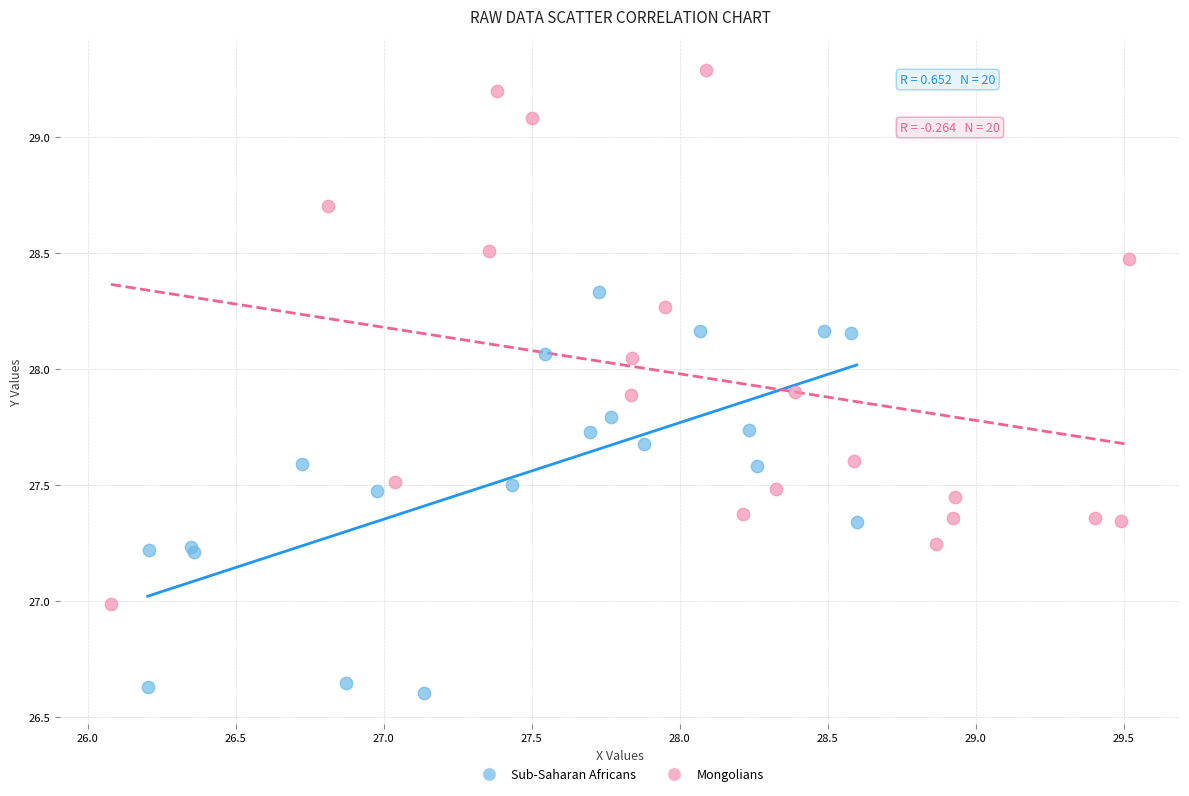

What are all the series names shown in the legend?

Sub-Saharan Africans, Mongolians